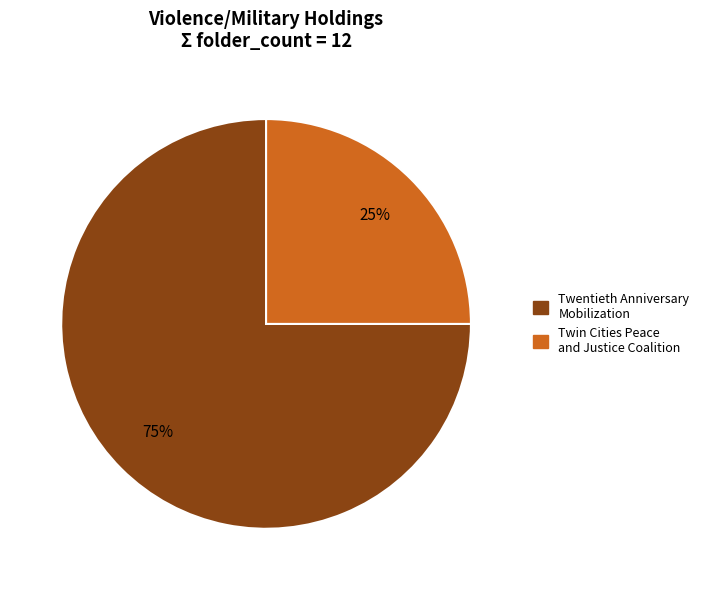

How many slices are in this pie chart?

2